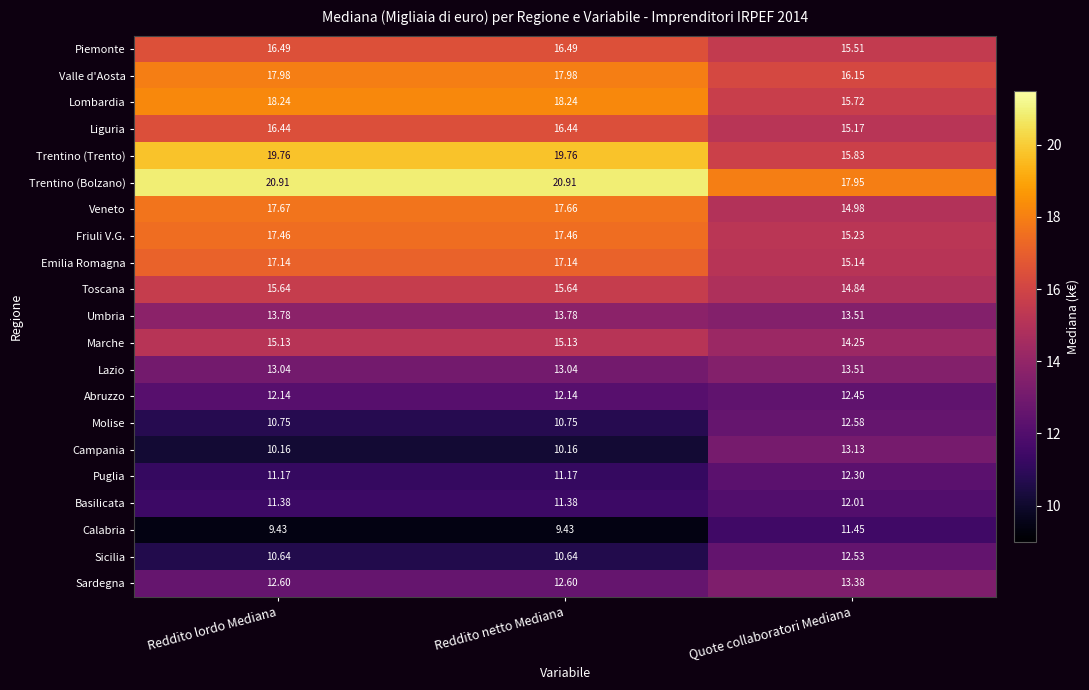

Which series has the largest total across all categories?

Trentino (Bolzano)